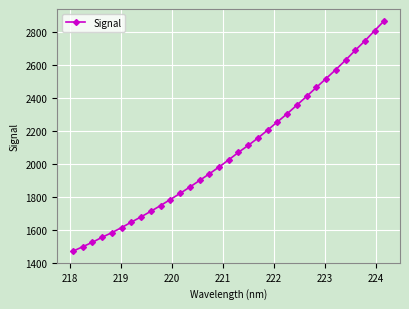

What is the smallest value displayed?

1468.9